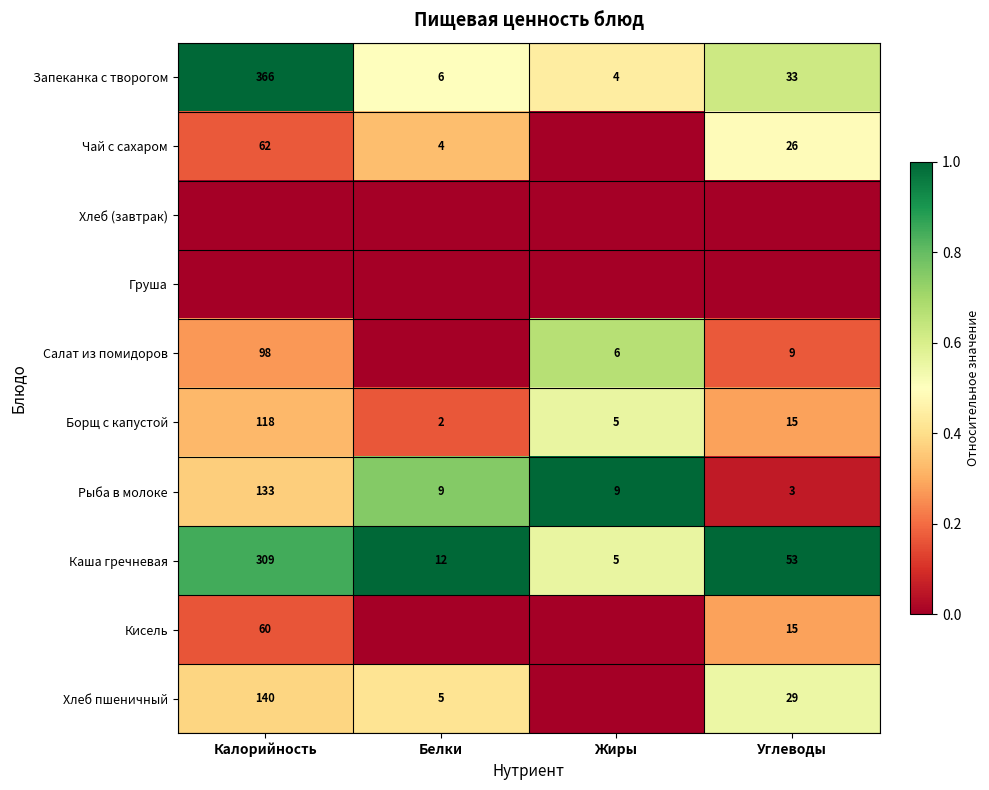

Read the Рыба в молоке value at Калорийность.

133